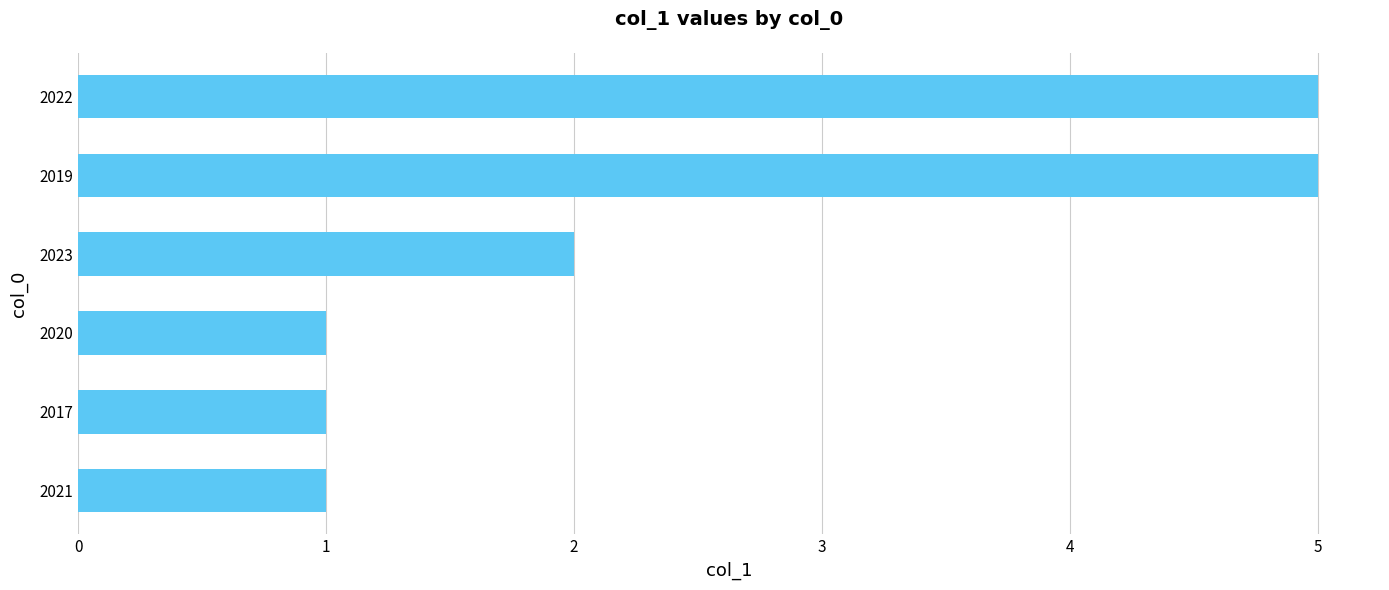

What is the minimum value shown in the chart?

1